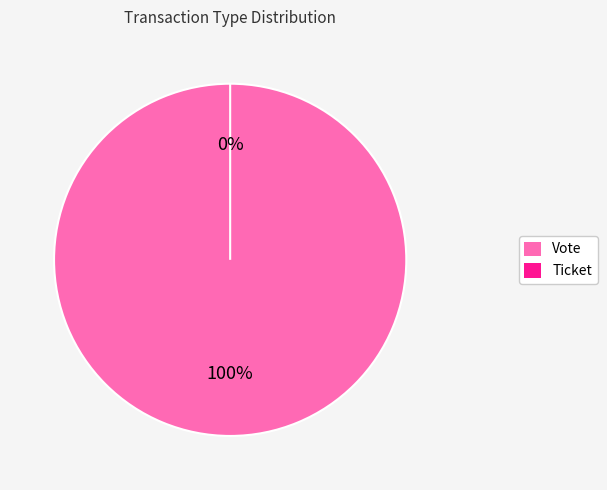

How many slices are in this pie chart?

2